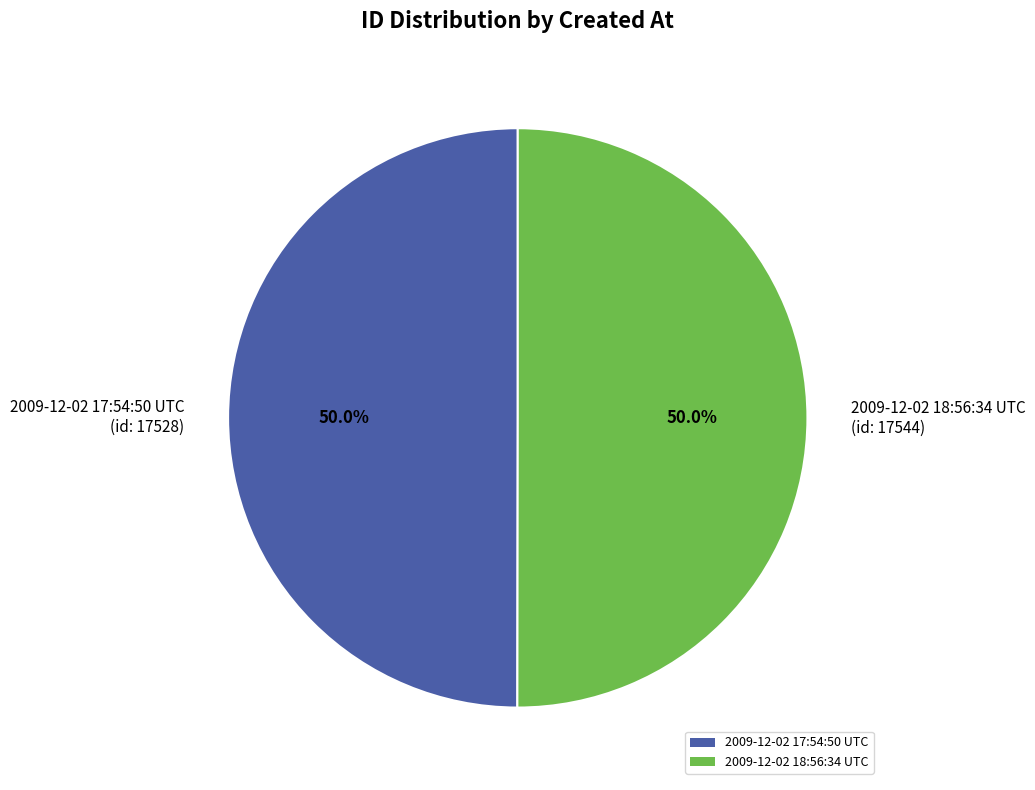

Combined, what portion of the pie is 2009-12-02 17:54:50 UTC (id: 17528) and 2009-12-02 18:56:34 UTC (id: 17544)?

100.0%